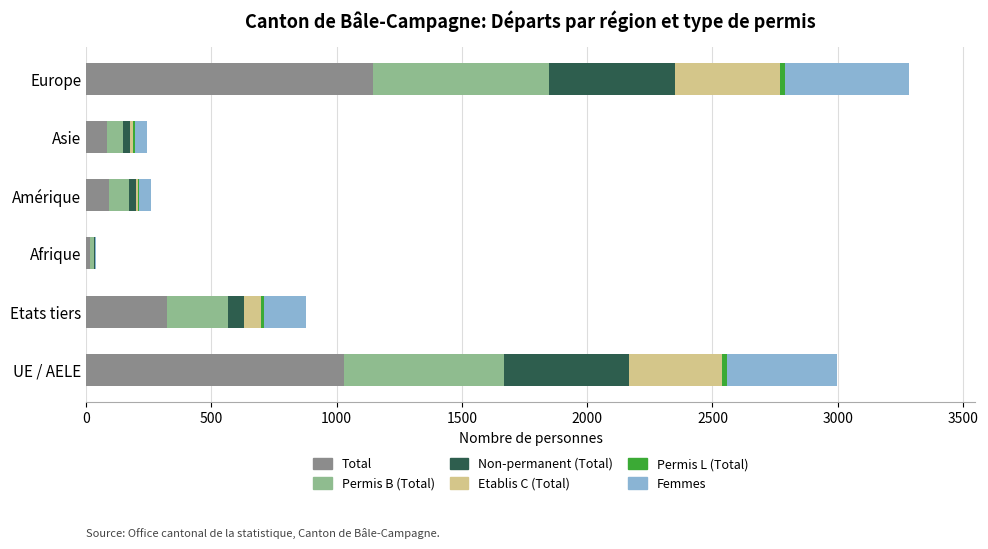

What is the maximum value for Total?

1144